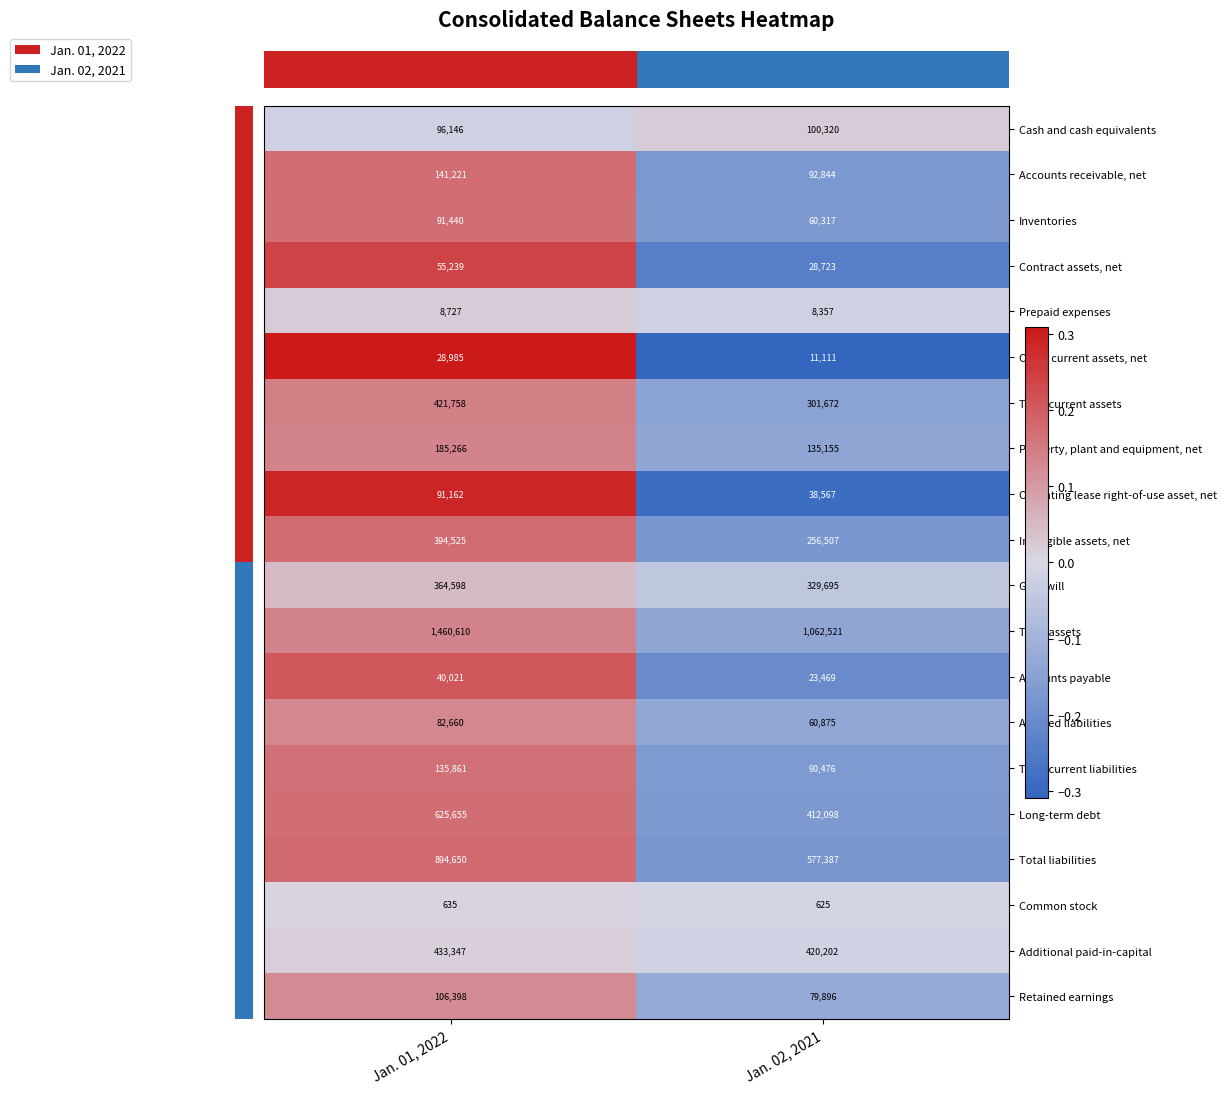

What is the total value across all series at Jan. 01, 2022?

5658904